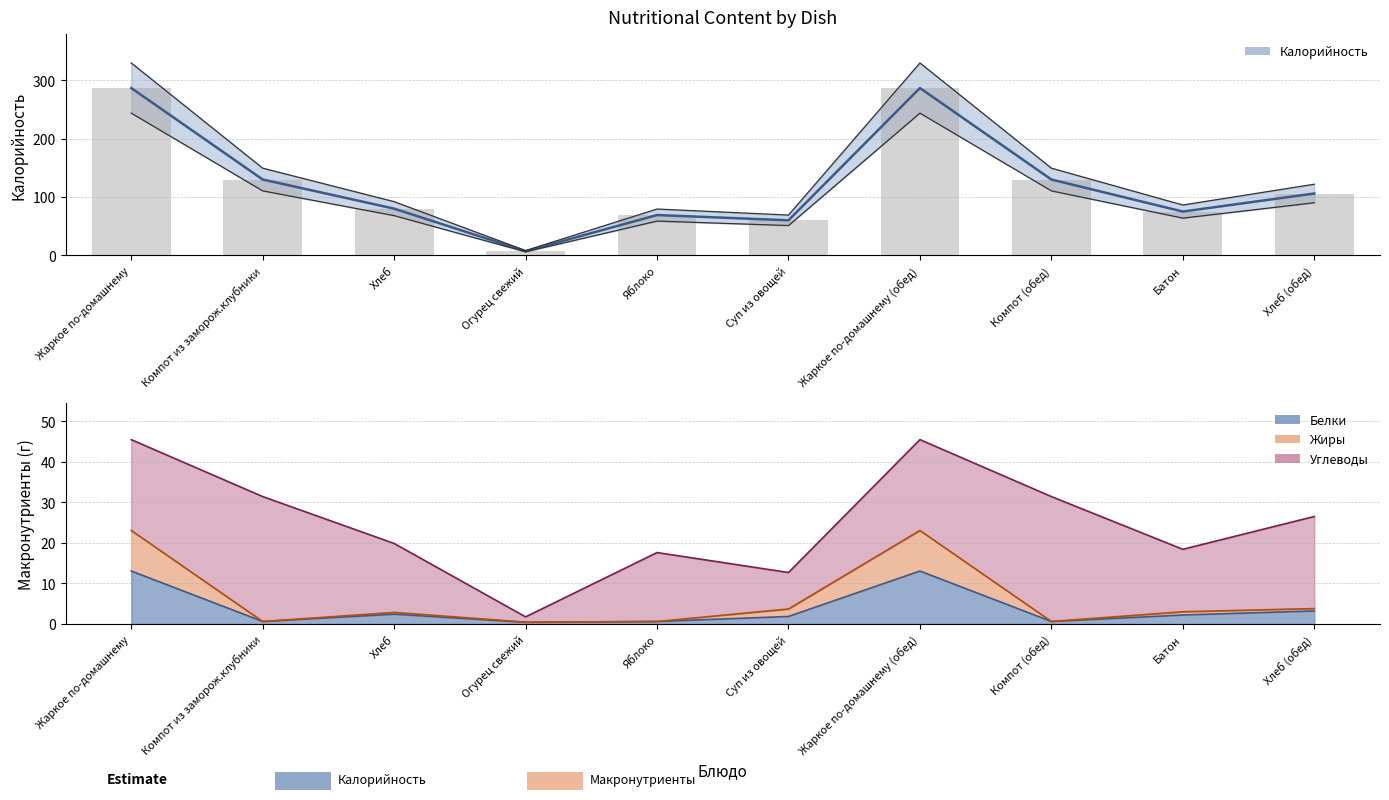

What position from the right is Компот (обед)?

3